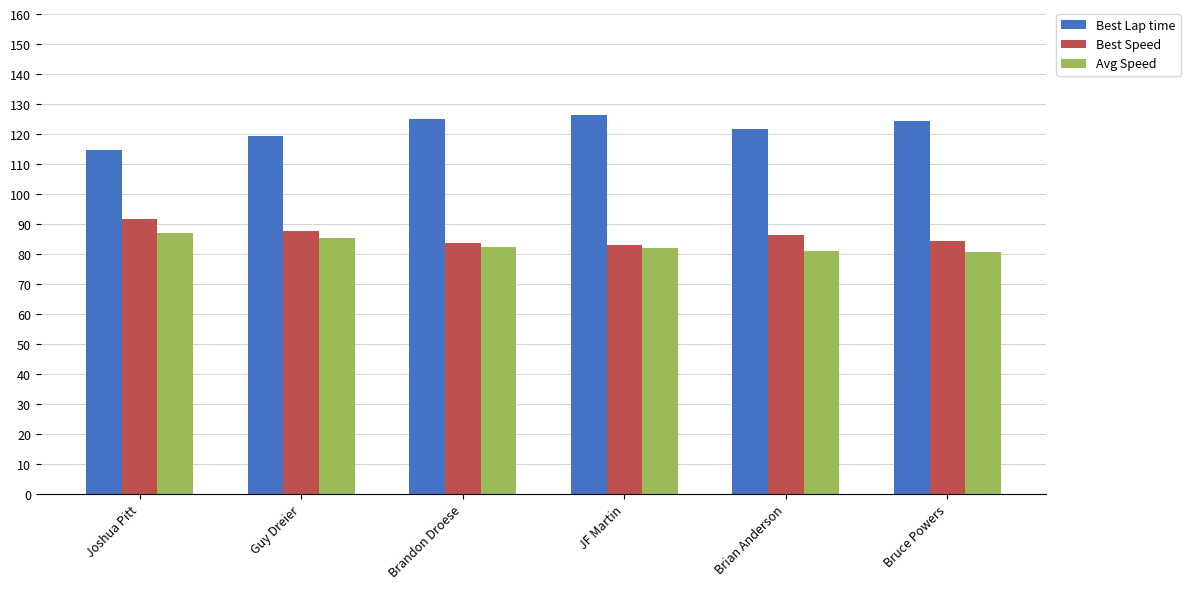

What value does the Avg Speed series have at Bruce Powers?

80.6